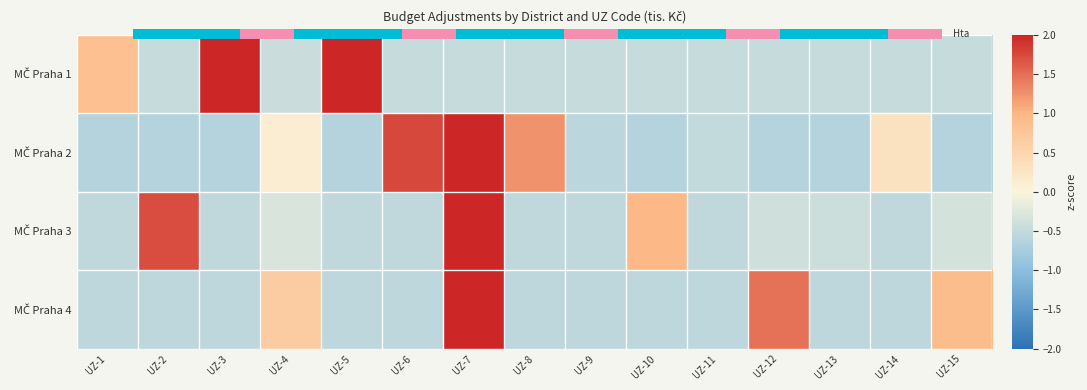

List the series in order of their overall mean, lowest first.

MČ Praha 3, MČ Praha 4, MČ Praha 1, MČ Praha 2